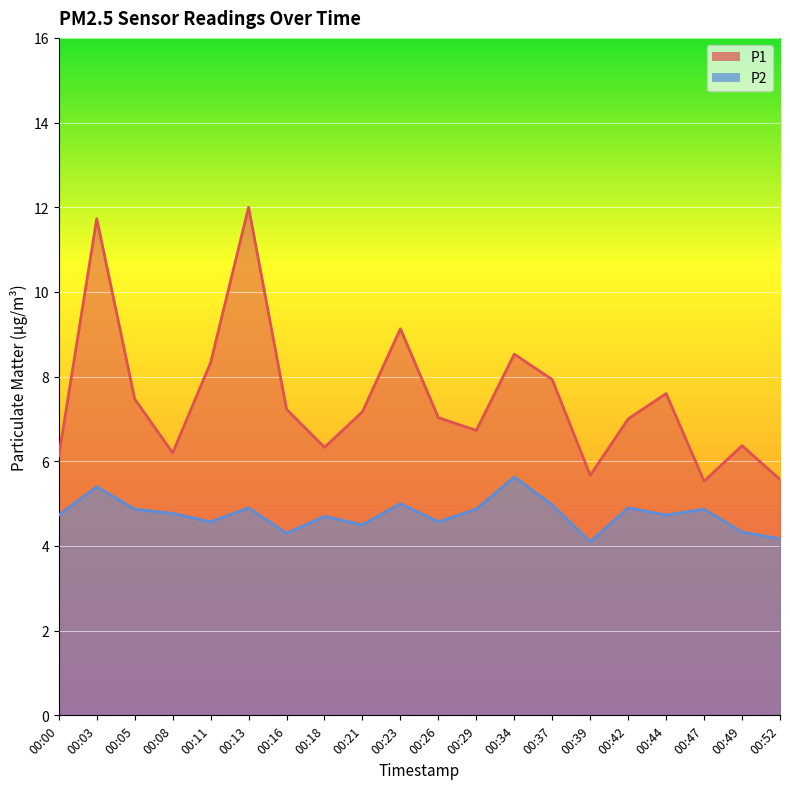

Count the number of data series in this chart.

2